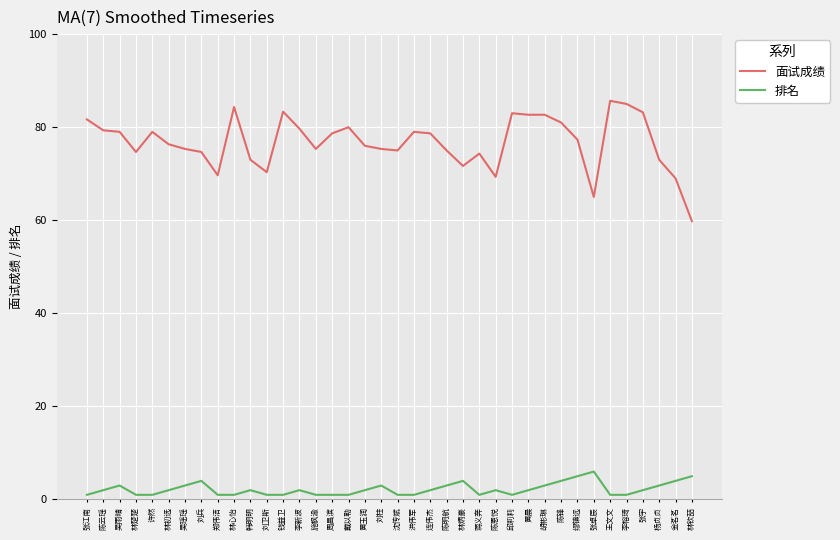

Is the value of 面试成绩 at 林心怡 greater than the value of 排名 at 刘兵?

Yes